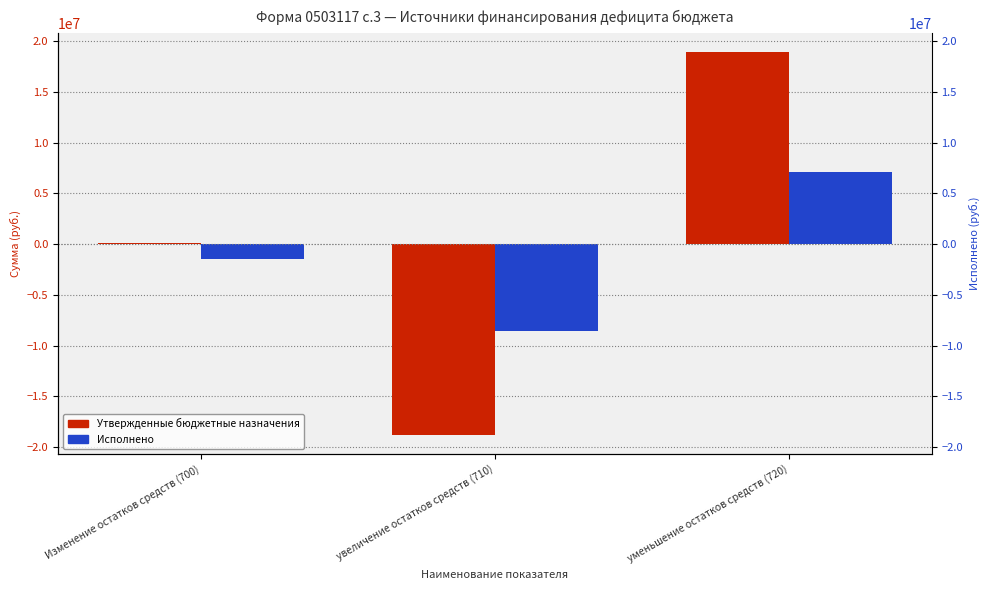

Is the value of Утвержденные бюджетные назначения at увеличение остатков средств (710) greater than the value of Исполнено at увеличение остатков средств (710)?

No